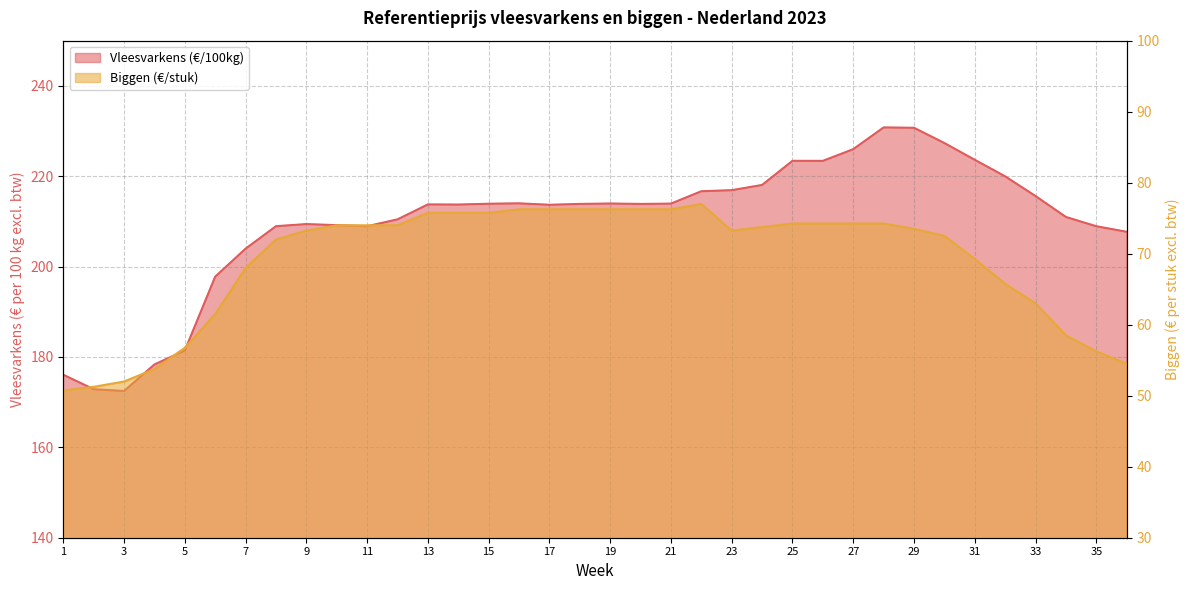

Reading left to right, list all the values displayed in this chart.

Vleesvarkens (€/100kg): 176.1	172.9	172.5	178.3	181.4	197.8	204.0	208.9	209.4	209.2	208.9	210.4	213.8	213.7	213.9	214.0	213.7	213.9	214.0	213.9	213.9	216.7	216.9	218.1	223.4	223.4	226.0	230.8	230.7	227.3	223.6	220.0	215.6	211.0	208.9	207.7
Biggen (€/stuk): 50.8	51.2	52.0	53.8	56.8	61.5	68.0	72.0	73.2	74.0	74.0	74.0	75.8	75.8	75.8	76.2	76.2	76.2	76.2	76.2	76.2	77.0	73.2	73.8	74.2	74.2	74.2	74.2	73.5	72.5	69.2	65.8	63.0	58.5	56.2	54.5